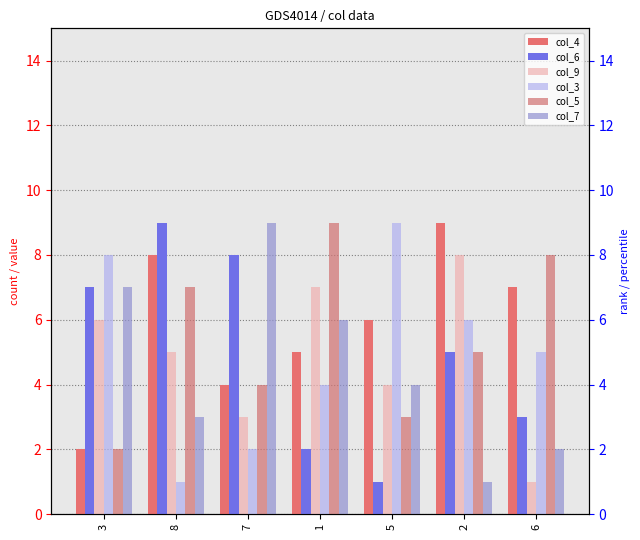

Which has a higher value, 6 or 1?

6